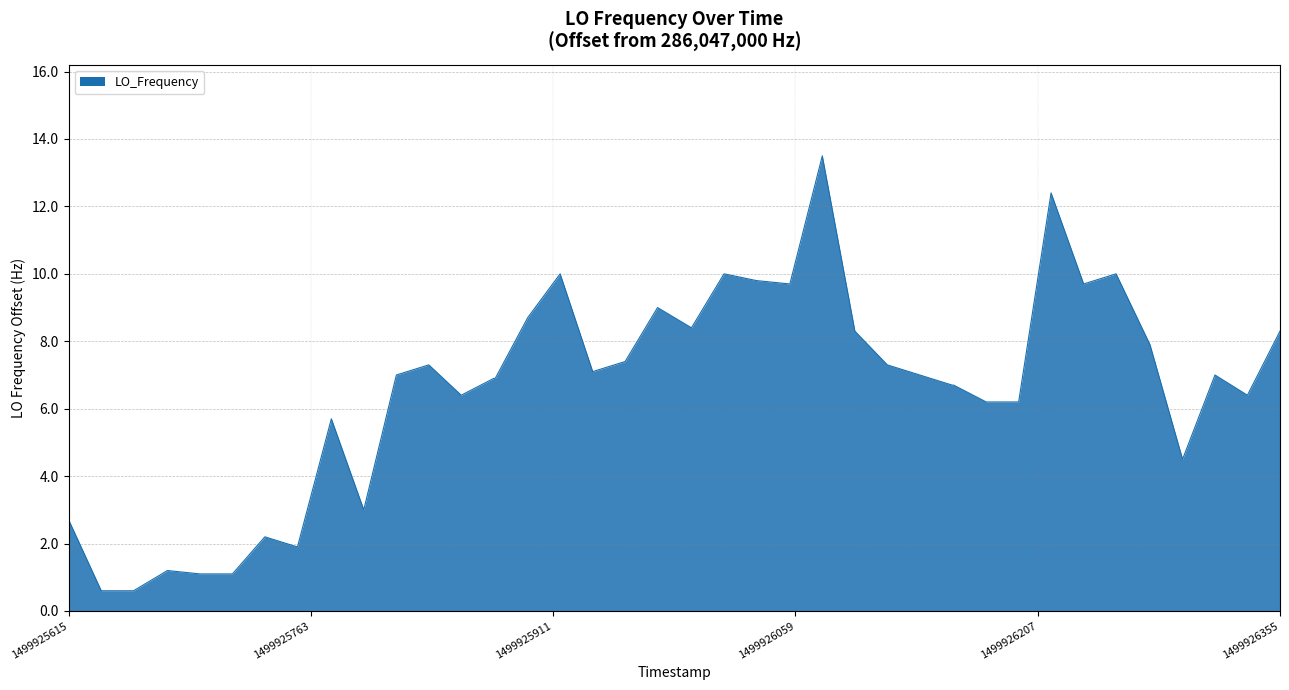

How many lines are shown in the chart?

1